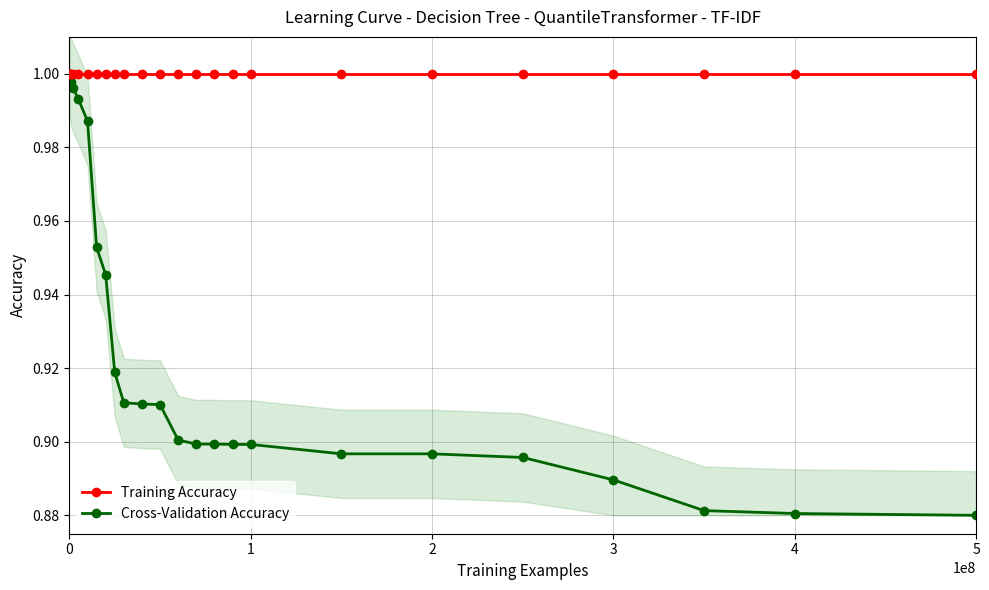

True or false: Cross-Validation Accuracy and Training Accuracy intersect in this chart.

False